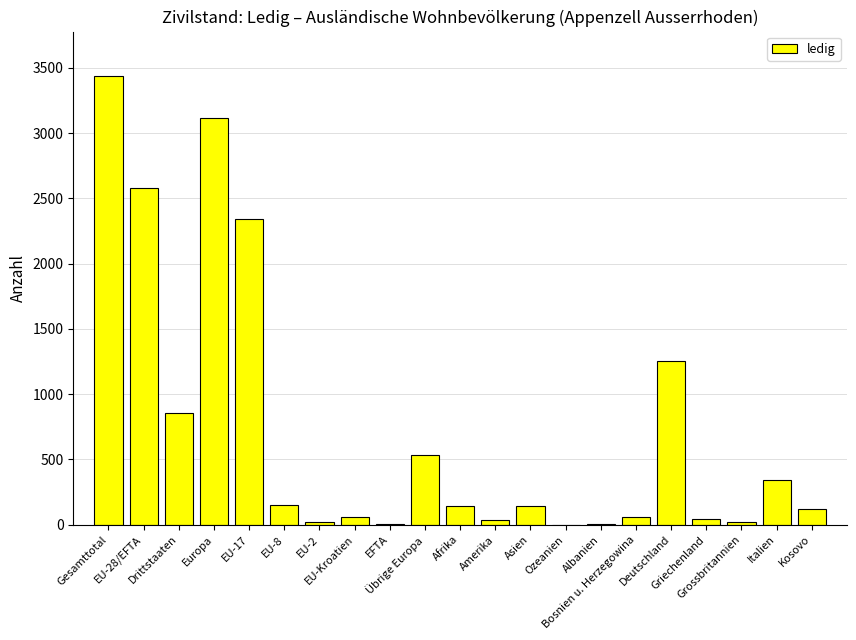

How many categories are shown in the chart?

21